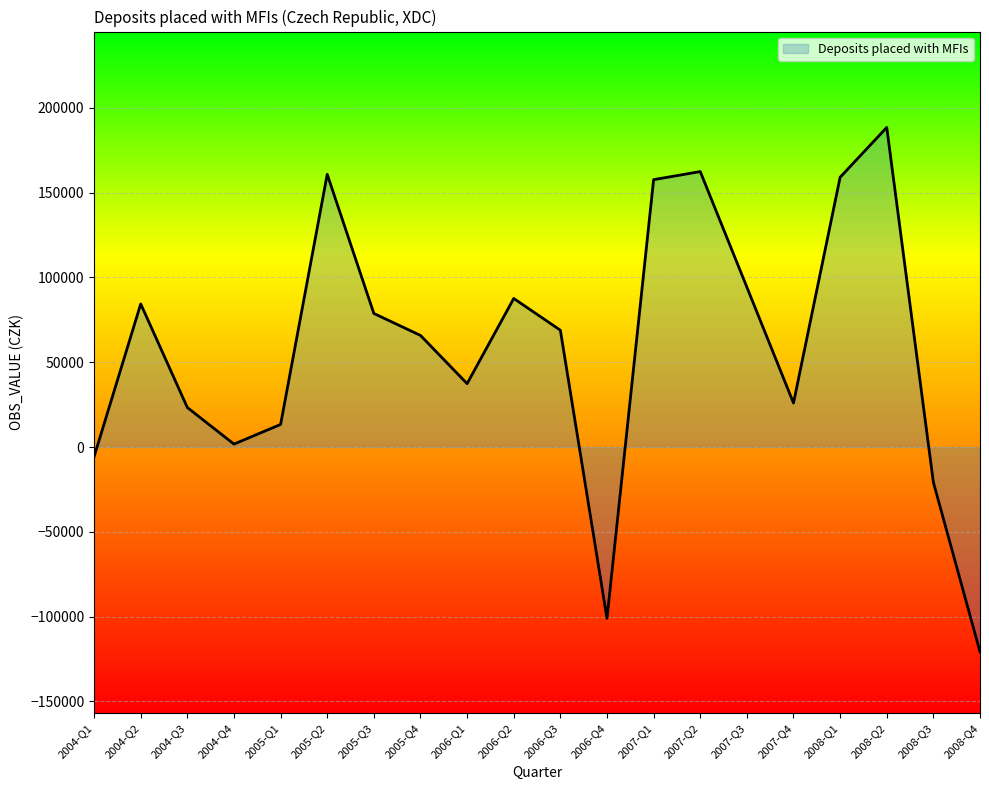

Which category has the lowest value across all series?

2008-Q4